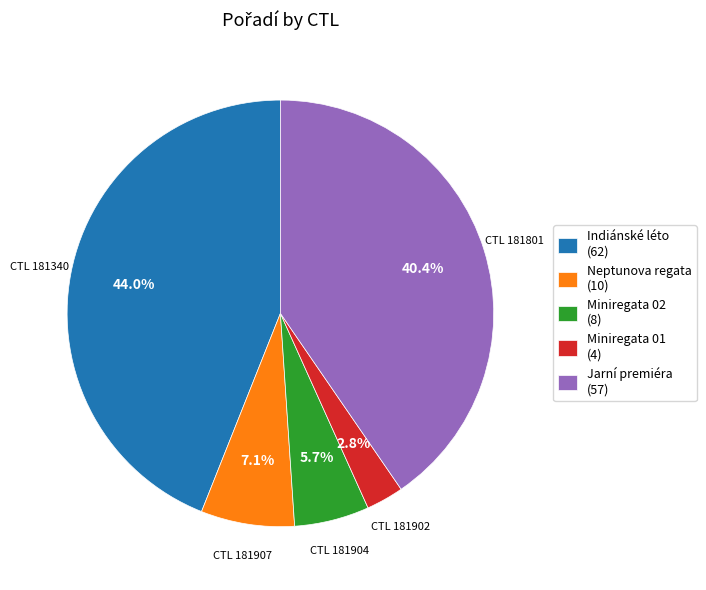

Does any single category account for the majority?

No